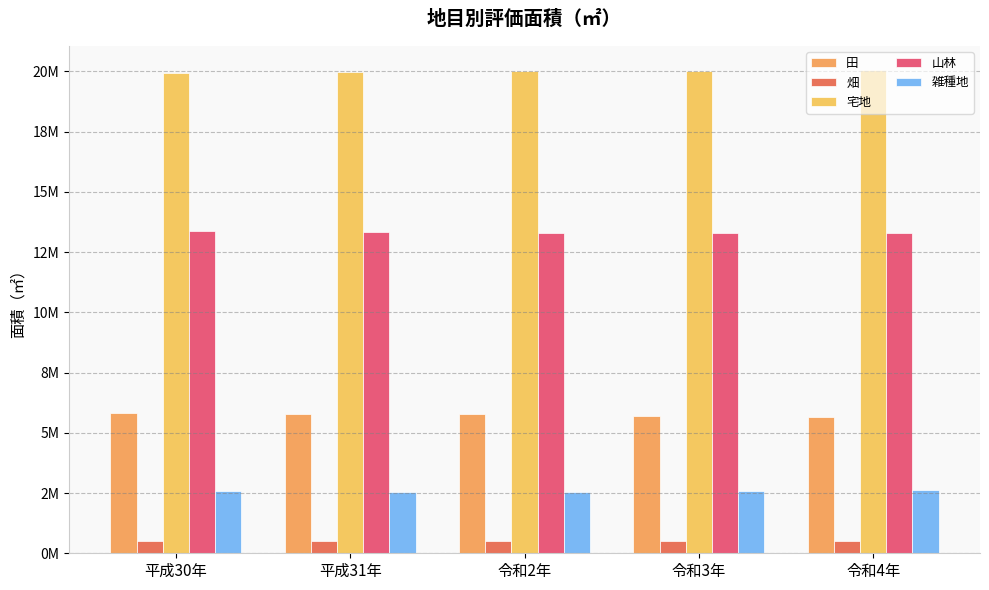

Is the value of 畑 at 平成30年 greater than the value of 山林 at 令和4年?

No